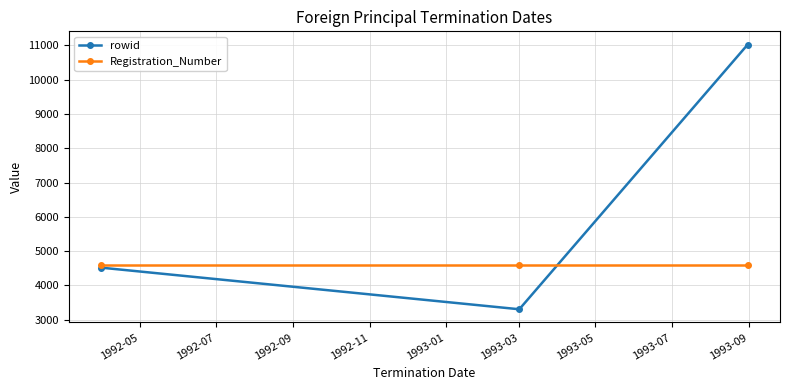

Which series has the largest range (max minus min)?

rowid